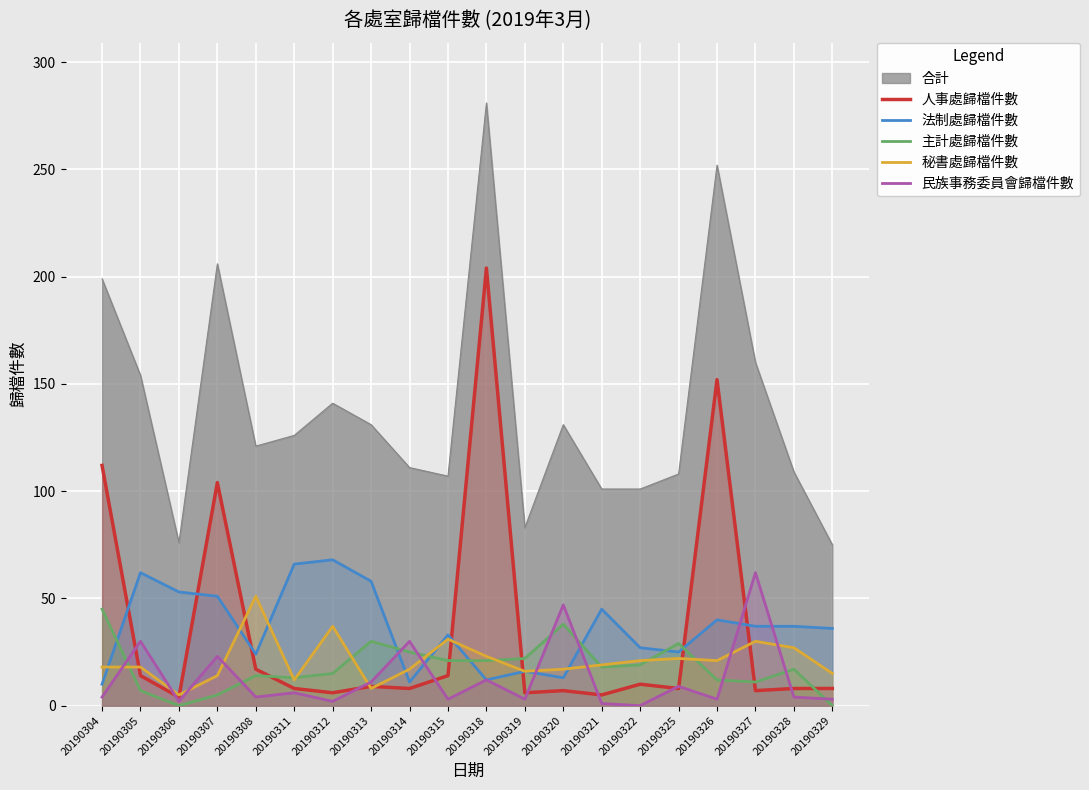

Does the chart display data point markers on the line(s)?

No